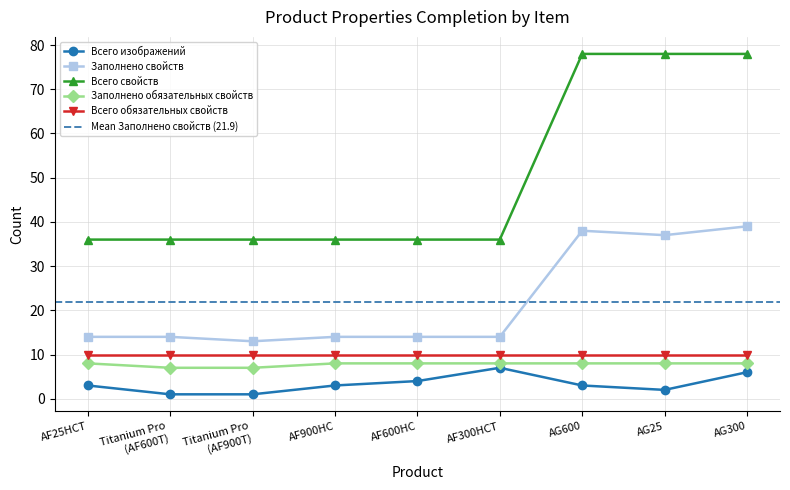

Where is the first local minimum for Заполнено свойств?

Titanium Pro
(AF900T)